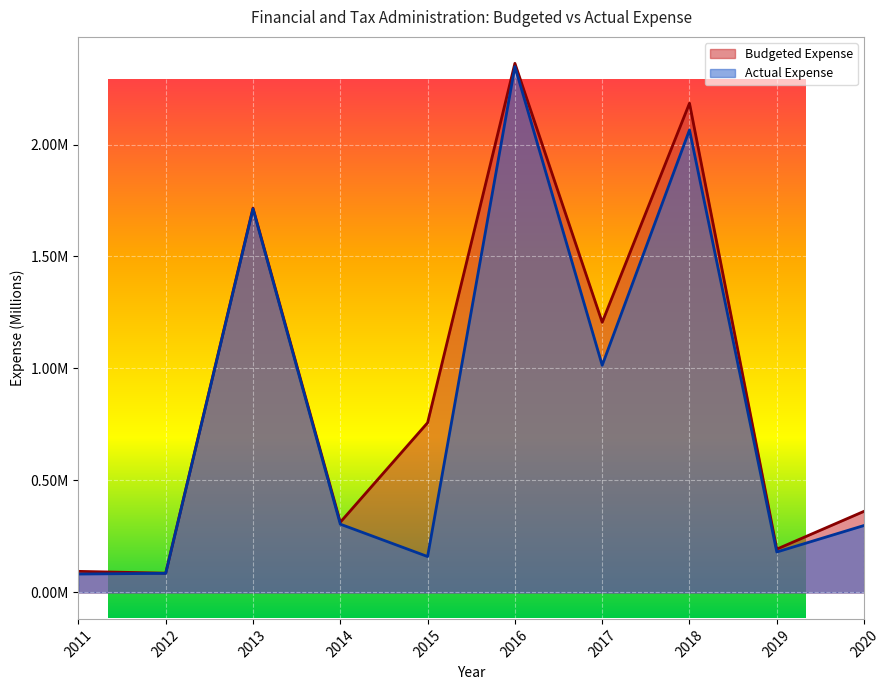

What is the difference between the Actual Expense values at 2012 and 2020?

0.2